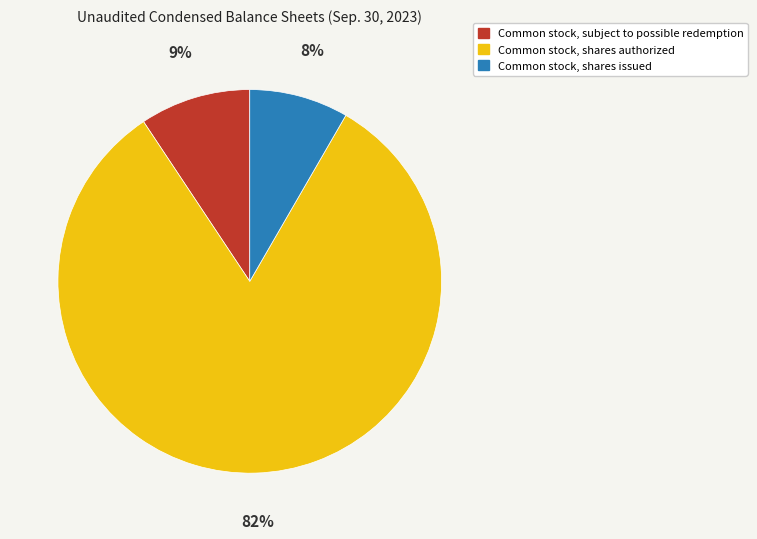

Between Common stock, shares authorized and Common stock, shares issued, which is larger?

Common stock, shares authorized